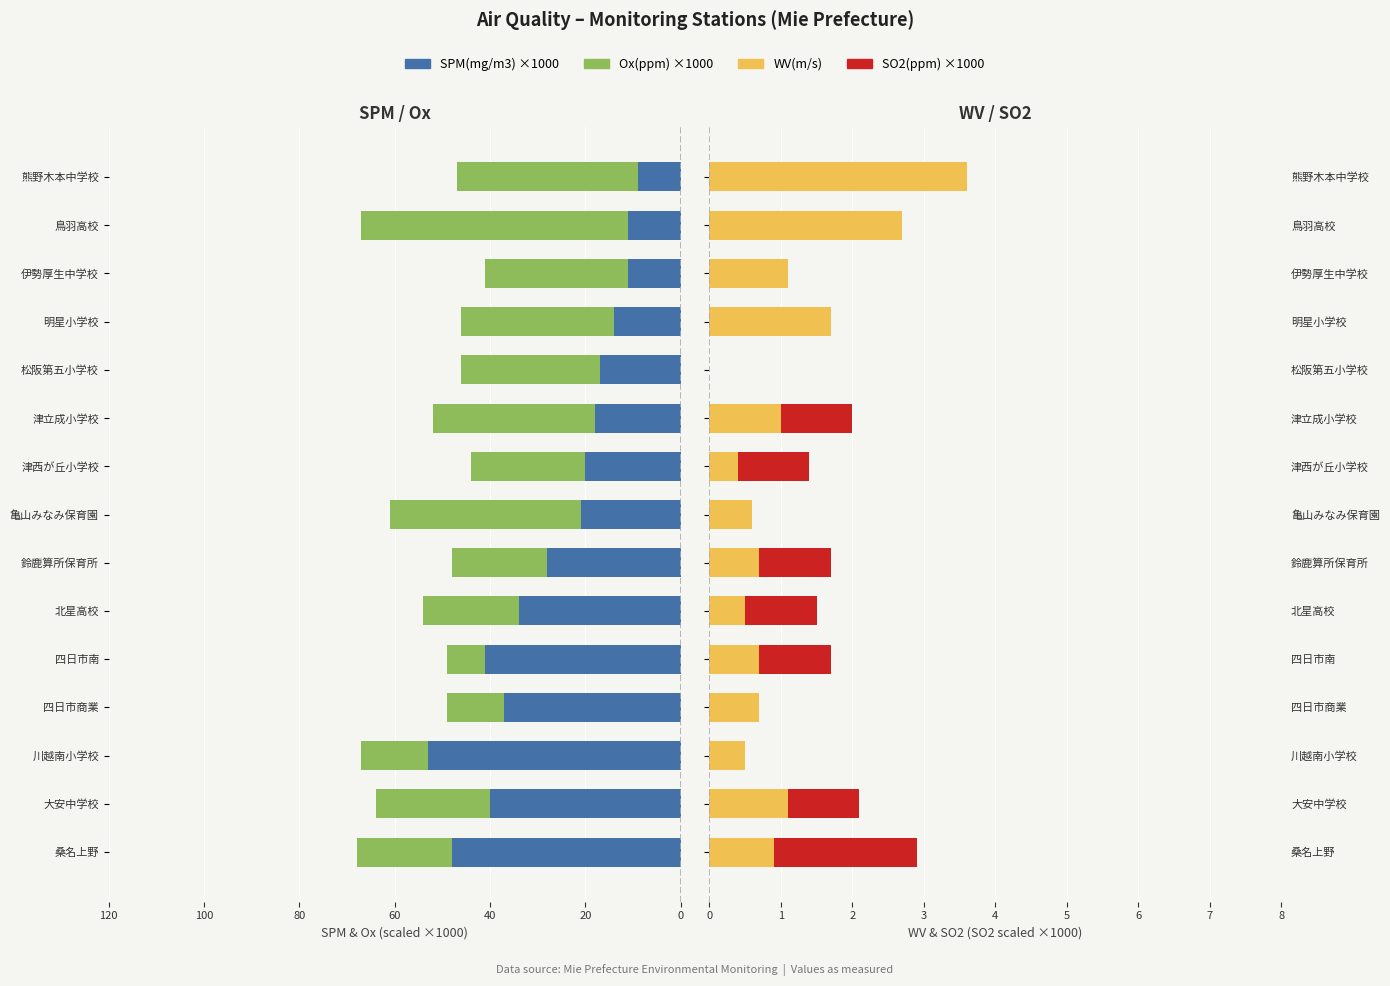

The value of WV(m/s) at 四日市南 is 1.0. True or false?

False